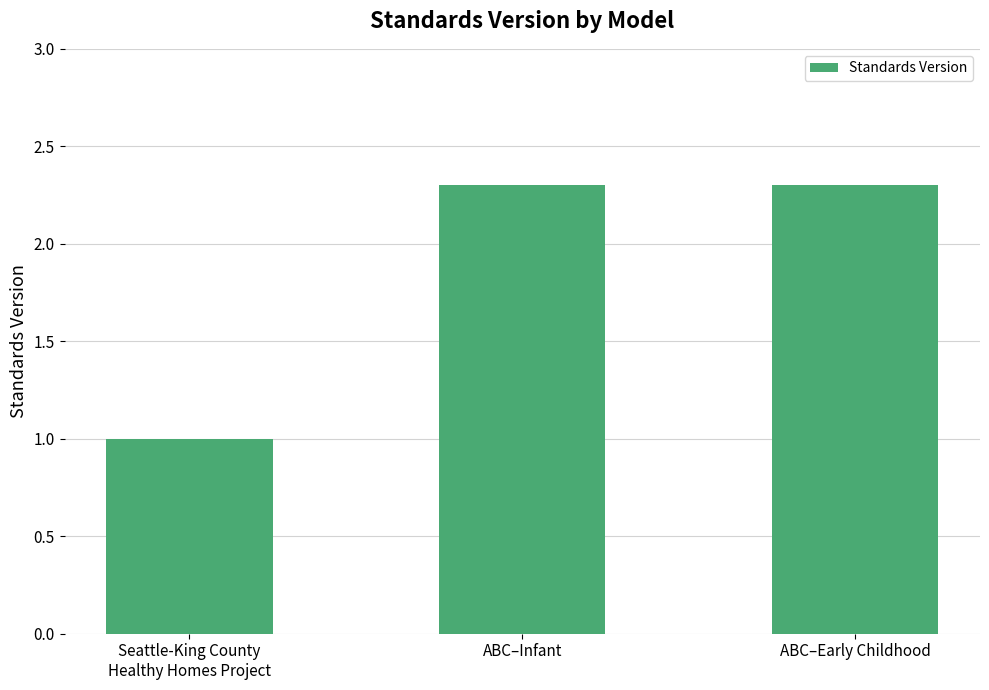

Reading right to left, list all the values displayed in this chart.

ABC–Early Childhood=2.3	ABC–Infant=2.3	Seattle-King County
Healthy Homes Project=1.0